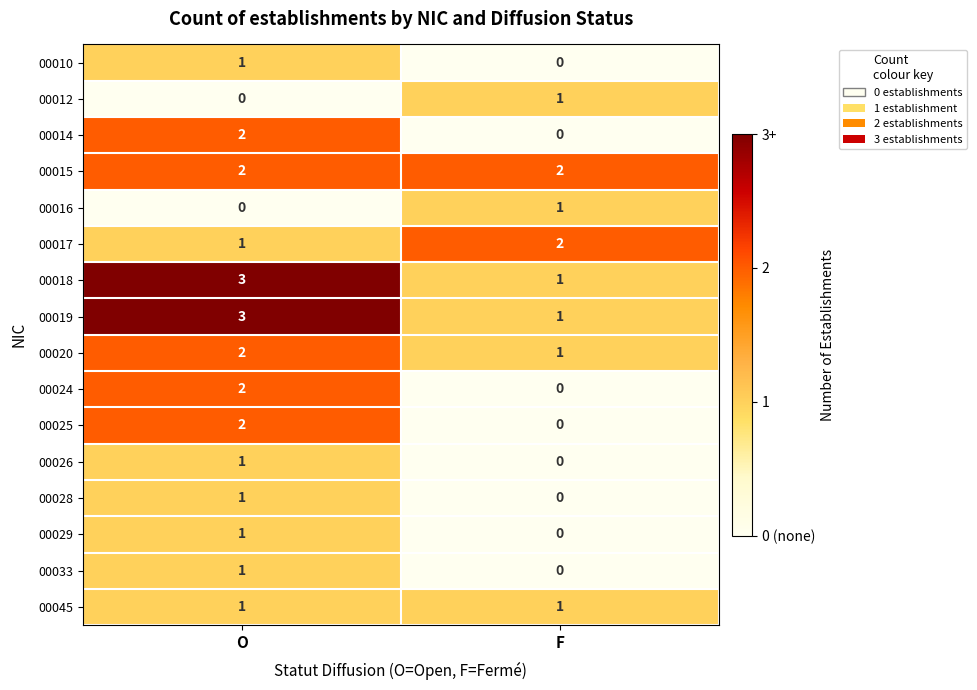

Which label corresponds to the largest value in the chart?

O